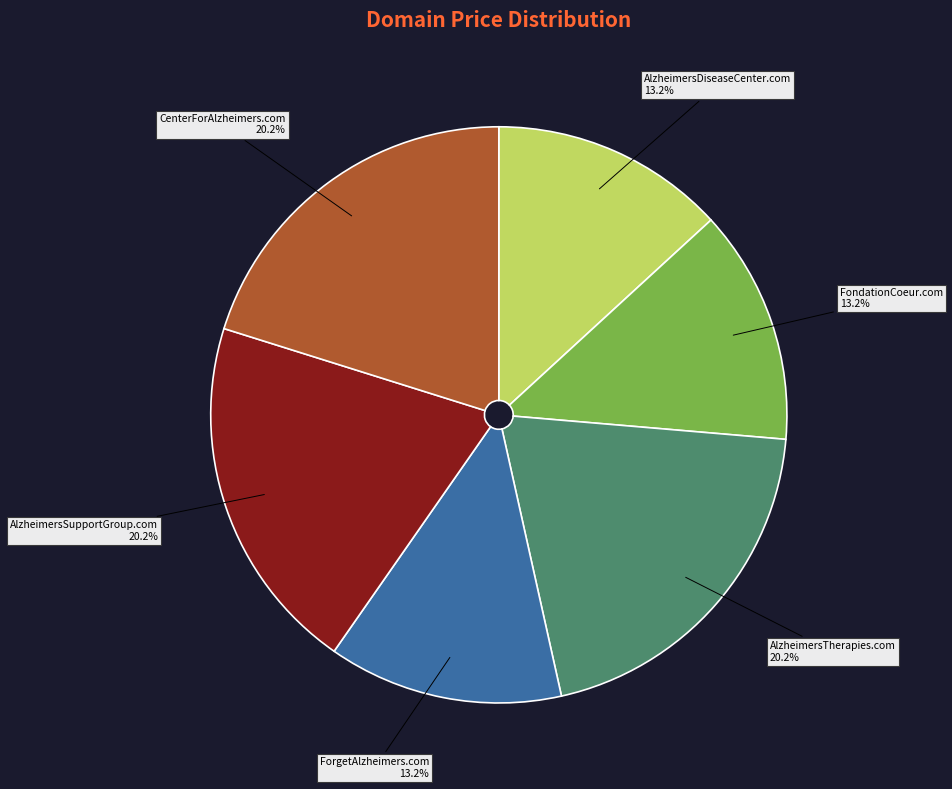

How many slices are in this pie chart?

6